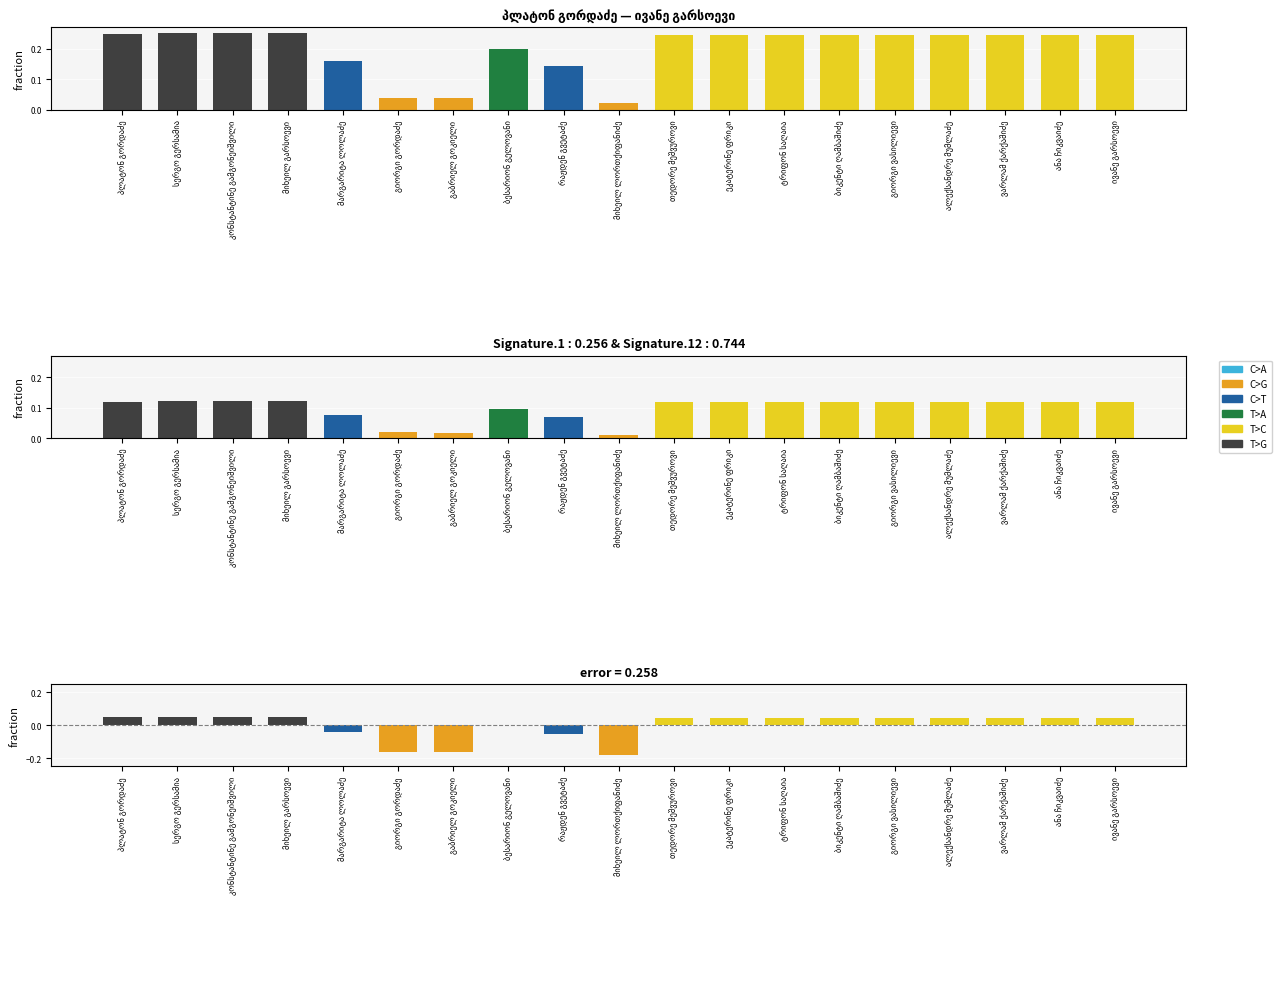

True or false: the data shows 0.1 at ბიკენტი ღამბაშიძე.

False